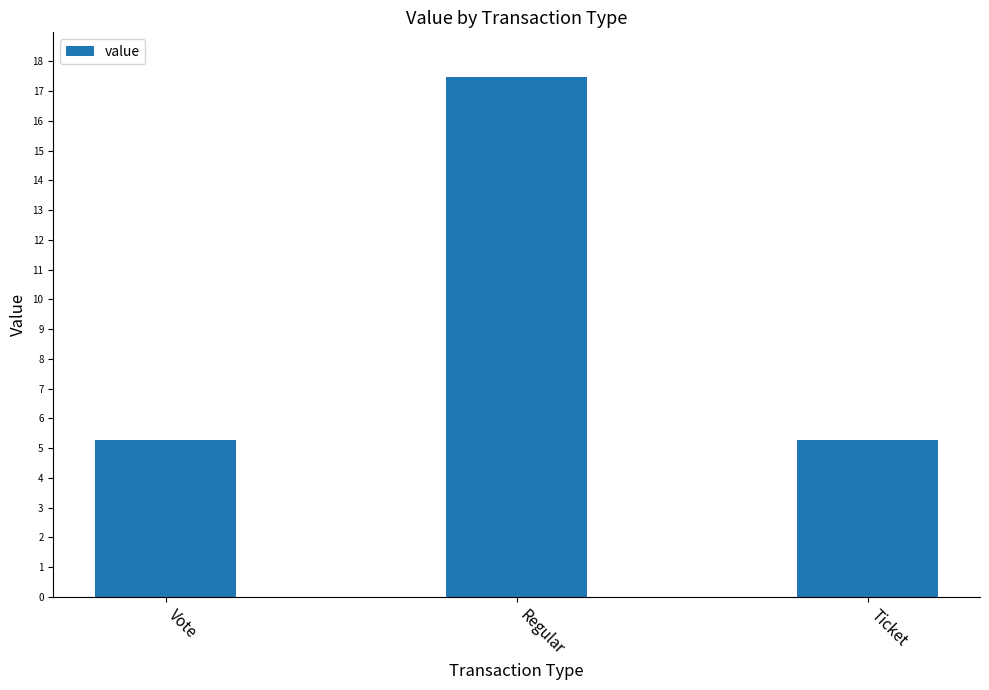

What is the change in value from Vote to Regular?

+12.2